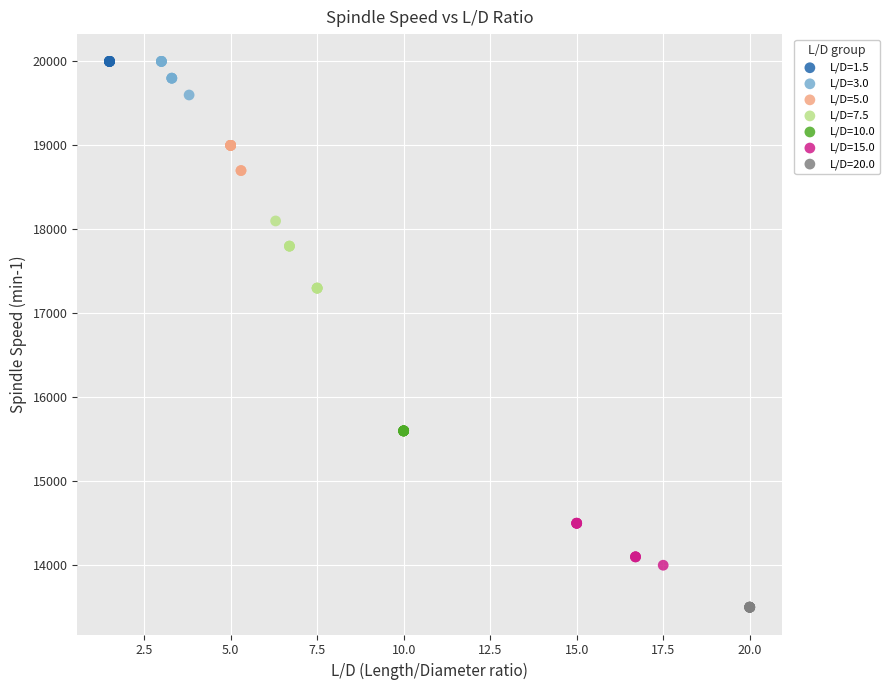

What are all the series names shown in the legend?

L/D=1.5, L/D=3.0, L/D=5.0, L/D=7.5, L/D=10.0, L/D=15.0, L/D=20.0